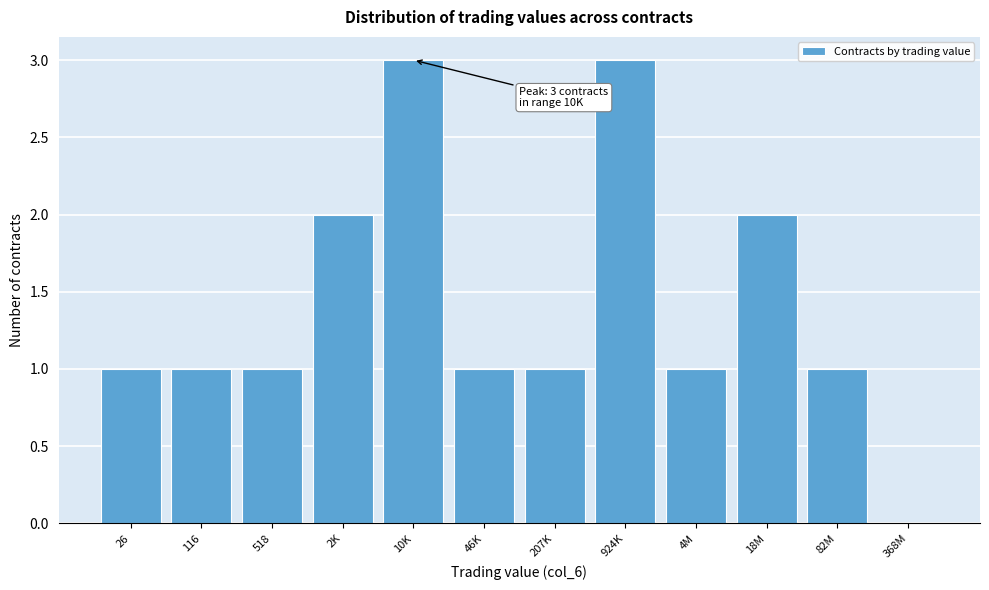

Reading right to left, extract all data points from this chart.

368M=0	82M=1	18M=2	4M=1	924K=3	207K=1	46K=1	10K=3	2K=2	518=1	116=1	26=1